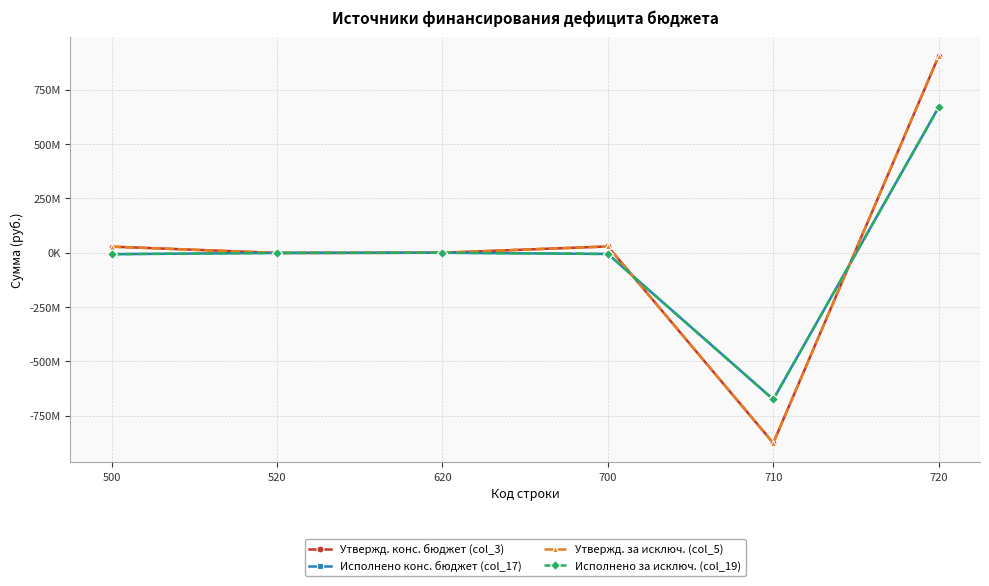

Reading left to right, list all the values displayed in this chart.

Утвержд. конс. бюджет (col_3): 28132680.8	-890184.4	0.0	29022865.2	-876336583.5	905359448.8
Исполнено конс. бюджет (col_17): -6575630.2	-890184.4	0.0	-5685445.8	-675429102.9	669743657.1
Утвержд. за исключ. (col_5): 28132680.8	-890184.4	0.0	29022865.2	-876336583.5	905359448.8
Исполнено за исключ. (col_19): -6575630.2	-890184.4	0.0	-5685445.8	-675429102.9	669743657.1